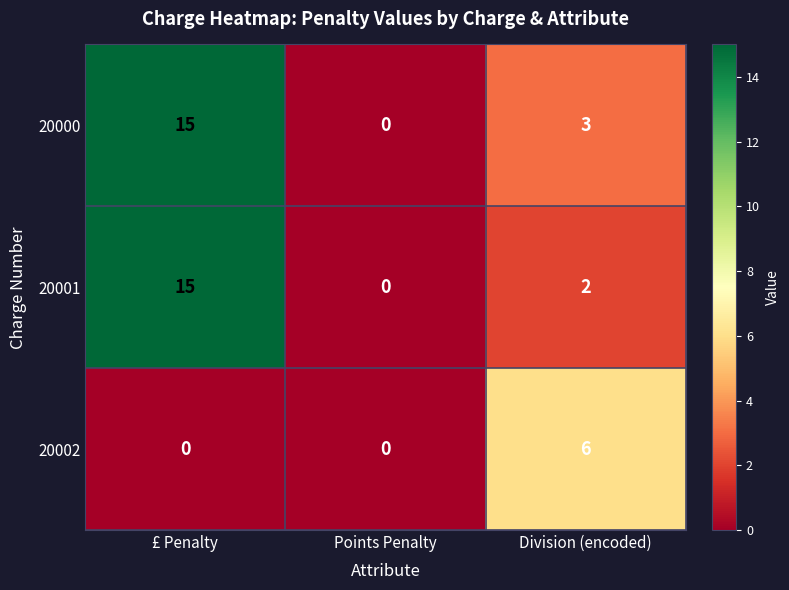

Which series changed the most between Points Penalty and Division (encoded)?

20002